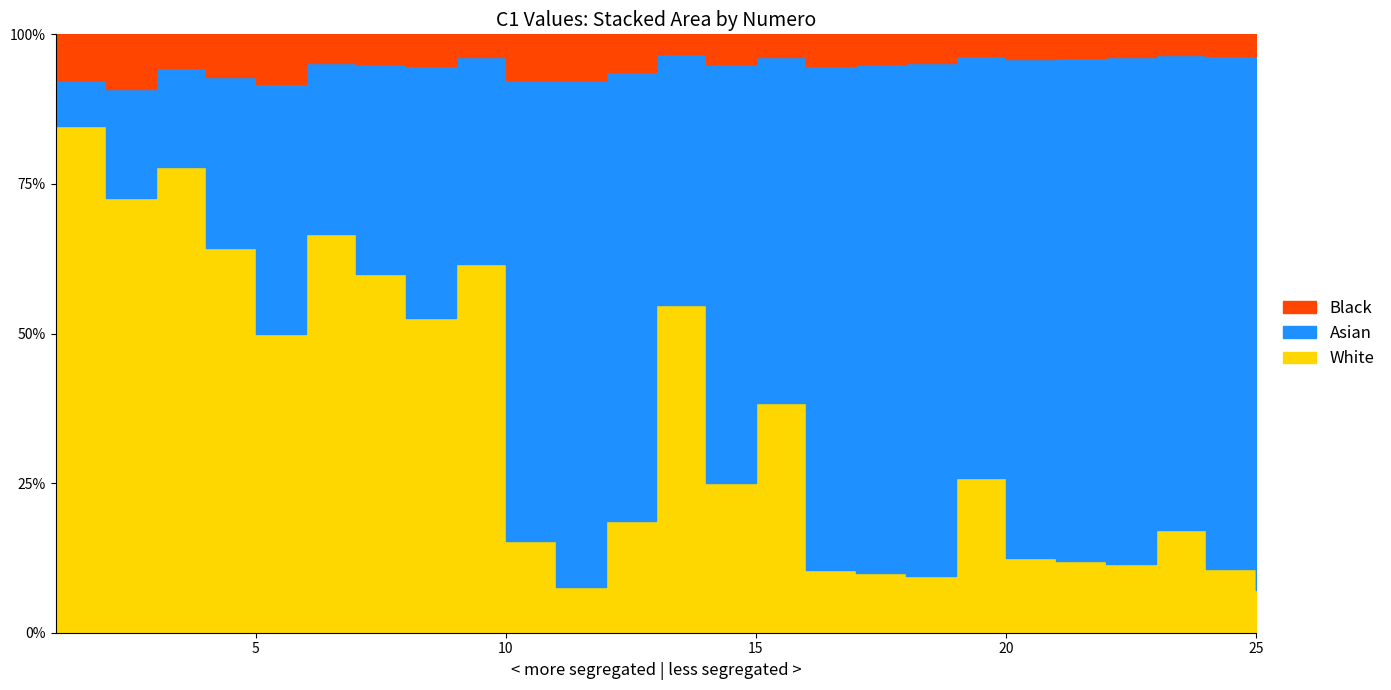

Which category has the highest value across all series?

25